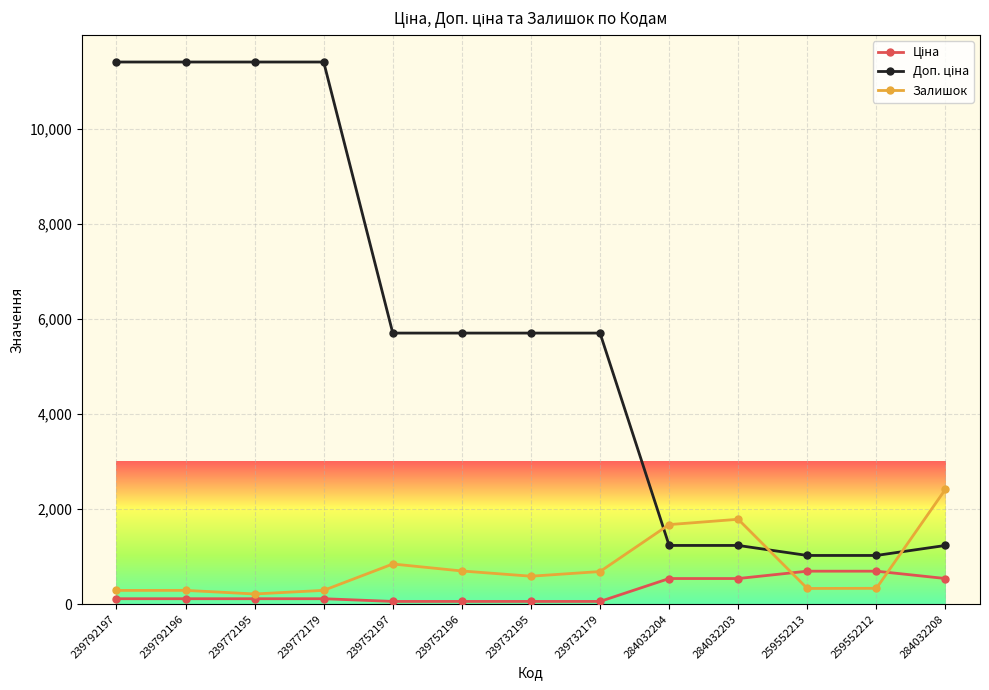

Which category has the highest value in the Залишок series?

284032208